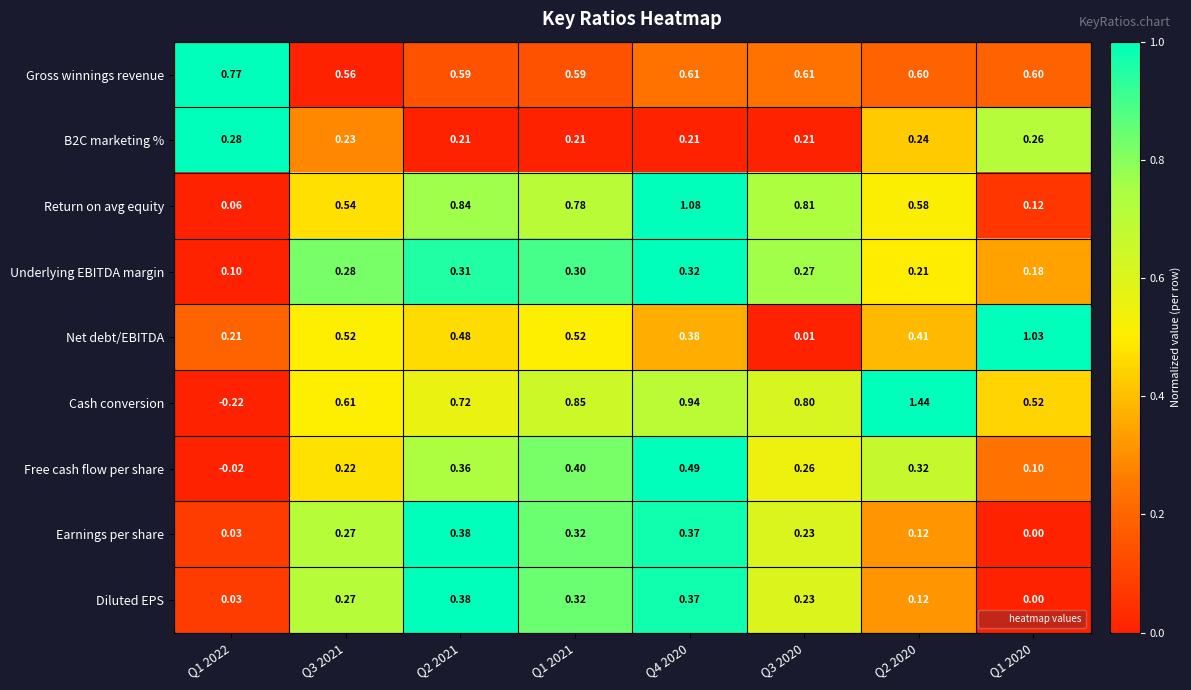

Is the value of Underlying EBITDA margin at Q1 2022 greater than the value of B2C marketing % at Q3 2021?

No